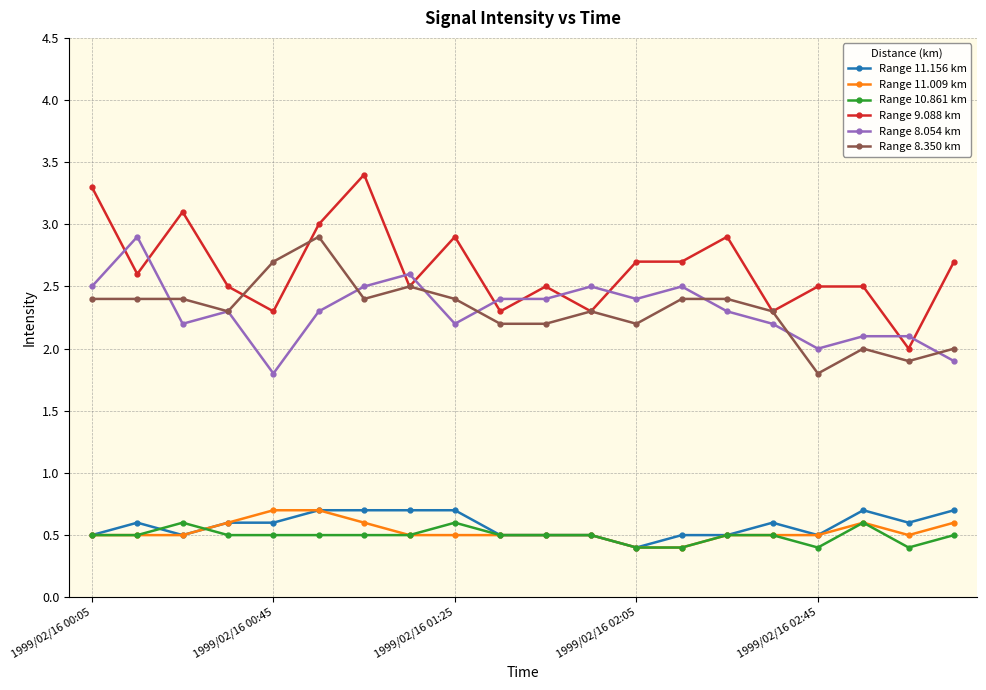

How many lines are shown in the chart?

6